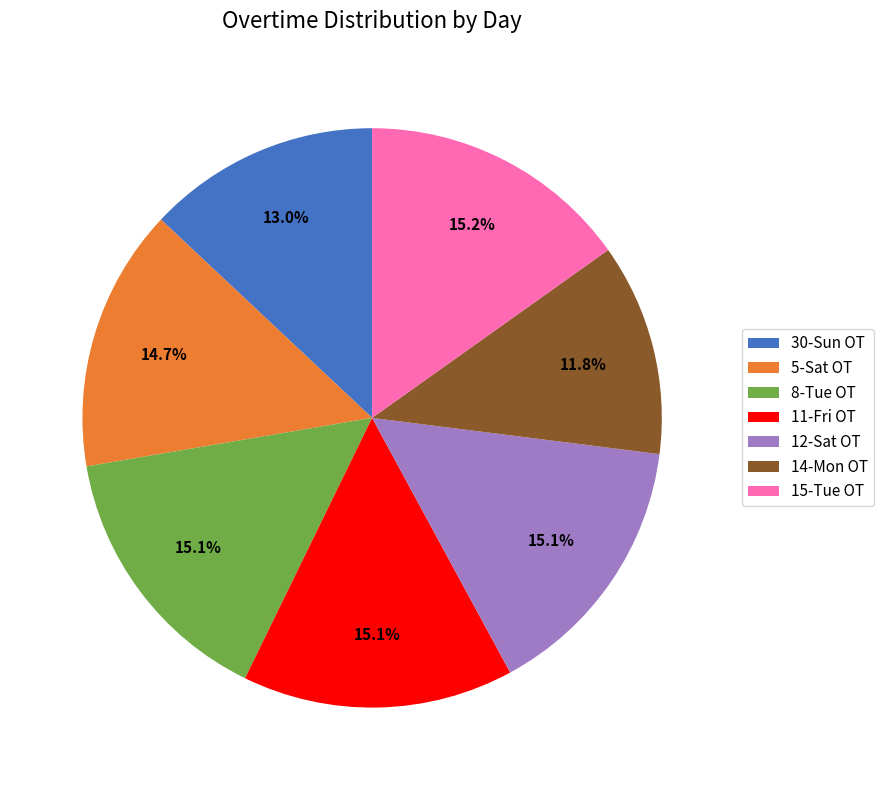

How many segments does this pie chart have?

7